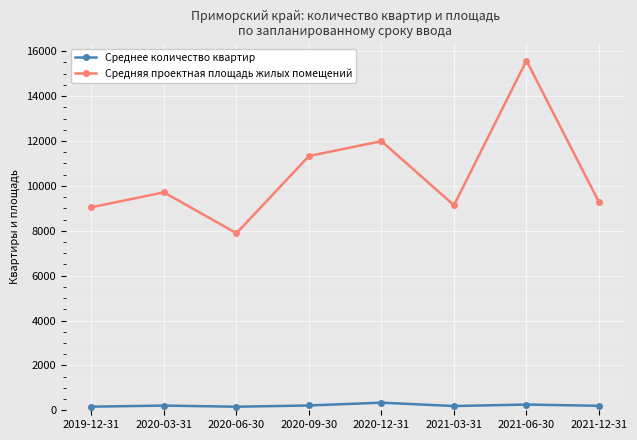

The value of Средняя проектная площадь жилых помещений at 2021-12-31 is 2173. True or false?

False